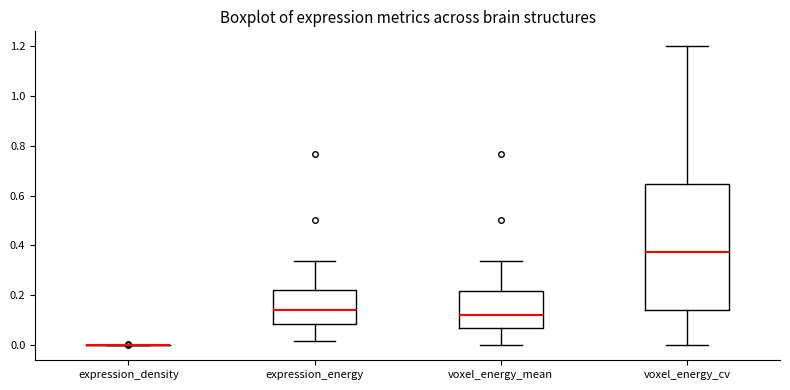

Reading left to right, read every box against the y-axis: the position of its median line, the range the box covers, and the ends of its whiskers. The values are not printed on the chart, so give them approximately, as read against the axis.

expression_density: box collapsed to a line at 0.00, whiskers 0.00 to 0.00
expression_energy: median 0.14, box 0.08 to 0.22, whiskers 0.02 to 0.34
voxel_energy_mean: median 0.12, box 0.06 to 0.22, whiskers 0.00 to 0.34
voxel_energy_cv: median 0.38, box 0.14 to 0.64, whiskers 0.00 to 1.20